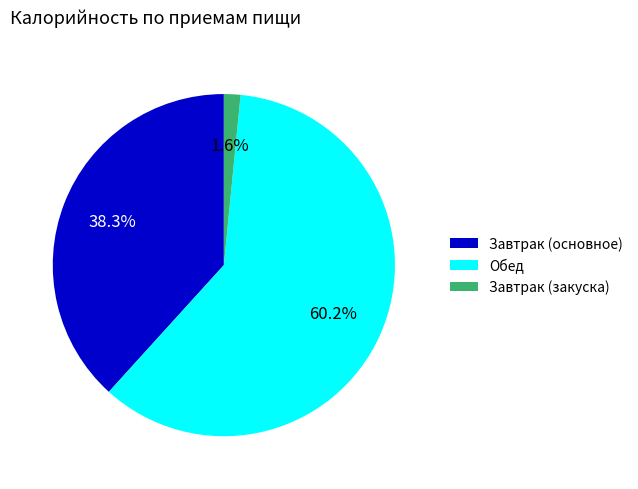

Count the number of slices in the pie.

3